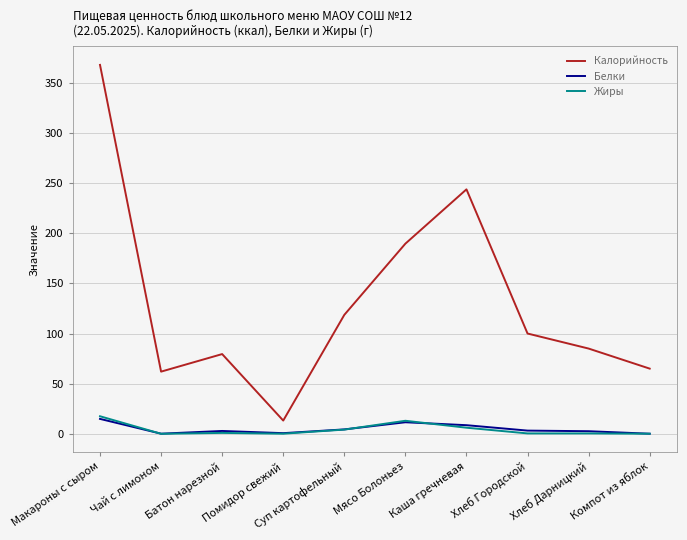

Which series has the largest range (max minus min)?

Калорийность